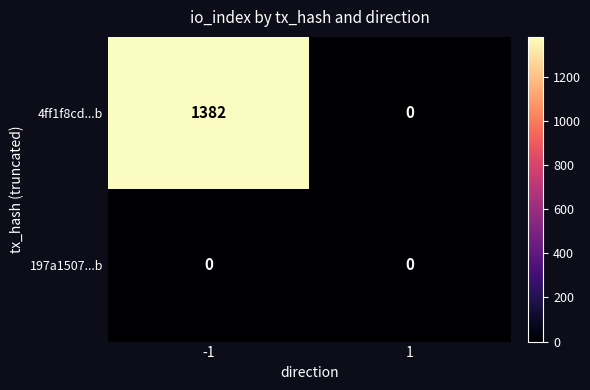

True or false: 197a1507...b has a value of 0 at -1.

True